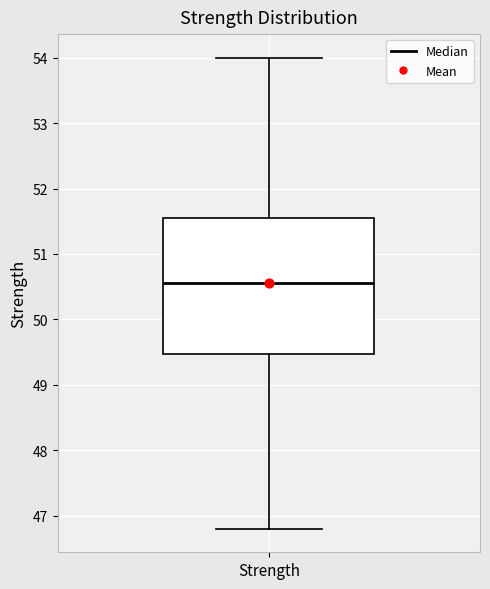

Read this box plot against the y-axis: the position of the median line, the range covered by the box, and the ends of both whiskers. The values are not printed on the chart, so give them approximately, as read against the axis.

median 50.6, box 49.5 to 51.6, whiskers 46.8 to 54.0